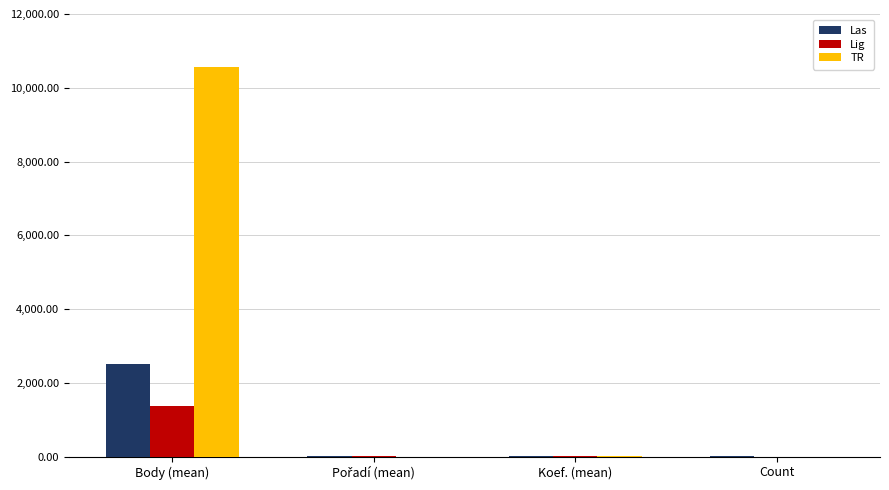

What is the sum of all Las values?

2529.1